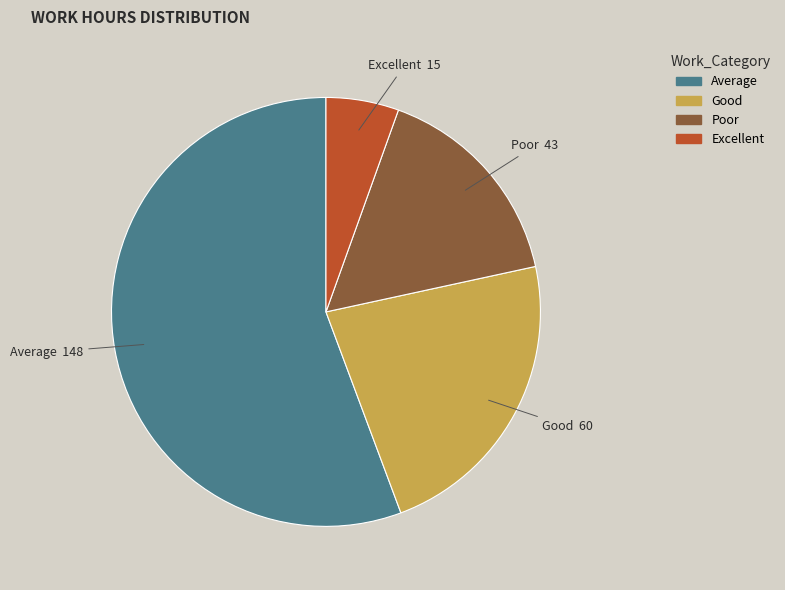

Is the sum of Poor and Good greater than half?

No